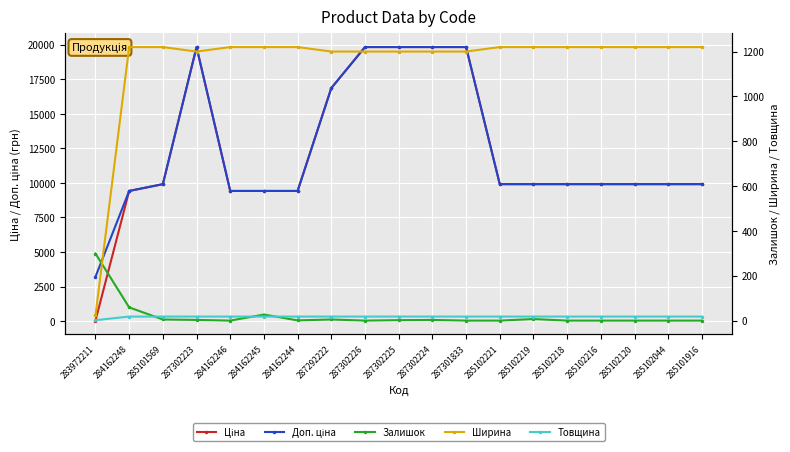

At which label does Ширина reach its minimum?

283972211